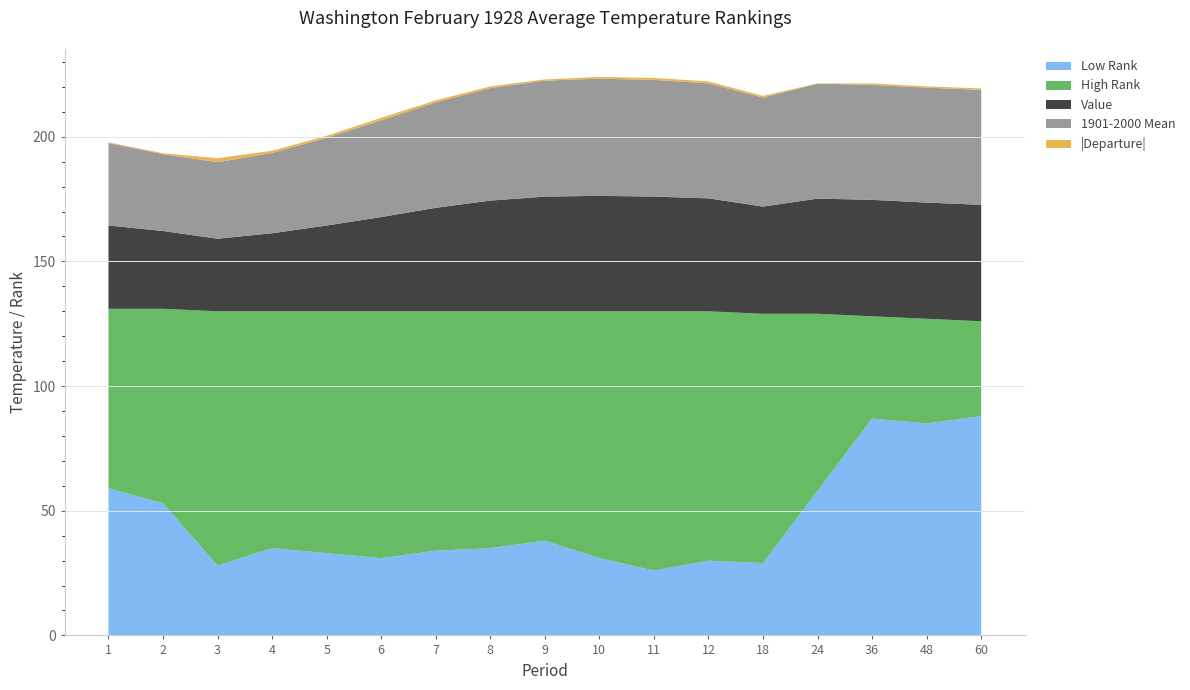

Reading right to left, transcribe all the data shown in this chart.

Value: 60=46.7	48=46.6	36=46.7	24=46.2	18=43.0	12=45.3	11=46.0	10=46.3	9=46.0	8=44.4	7=41.5	6=37.8	5=34.4	4=31.3	3=29.1	2=31.2	1=33.4
1901-2000 Mean: 60=46.1	48=46.1	36=46.1	24=46.1	18=43.7	12=46.1	11=46.8	10=47.0	9=46.5	8=45.1	7=42.3	6=38.8	5=35.2	4=32.2	3=30.7	2=30.8	1=33.1
Departure: 60=0.6	48=0.5	36=0.6	24=0.1	18=-0.7	12=-0.8	11=-0.8	10=-0.7	9=-0.5	8=-0.7	7=-0.8	6=-1.0	5=-0.8	4=-0.9	3=-1.6	2=0.4	1=0.3
Low Rank: 60=88.0	48=85.0	36=87.0	24=58.0	18=29.0	12=30.0	11=26.0	10=31.0	9=38.0	8=35.0	7=34.0	6=31.0	5=33.0	4=35.0	3=28.0	2=53.0	1=59.0
High Rank: 60=38.0	48=42.0	36=41.0	24=71.0	18=100.0	12=100.0	11=104.0	10=99.0	9=92.0	8=95.0	7=96.0	6=99.0	5=97.0	4=95.0	3=102.0	2=78.0	1=72.0